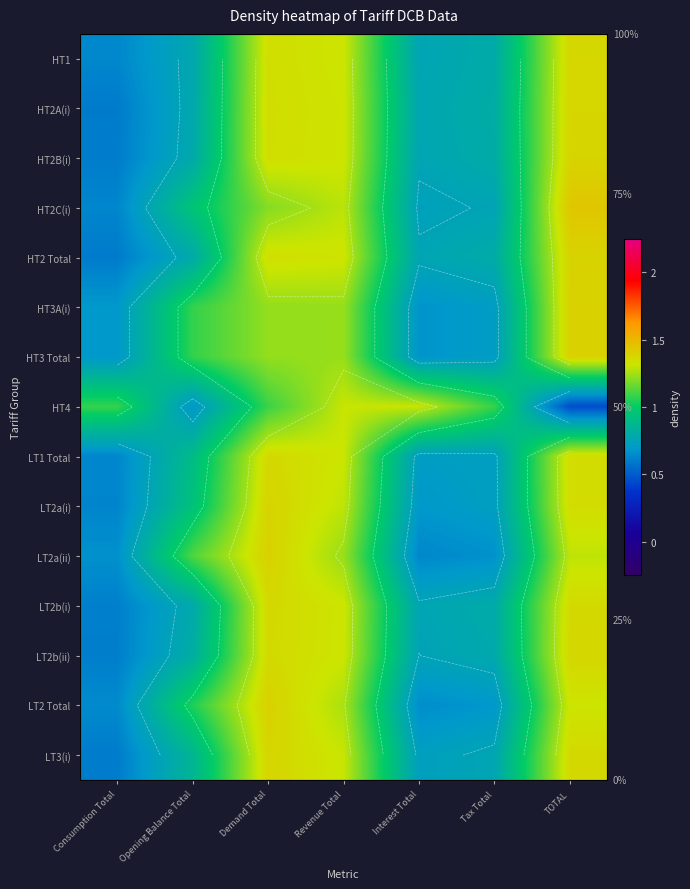

How many series are shown in this chart?

15